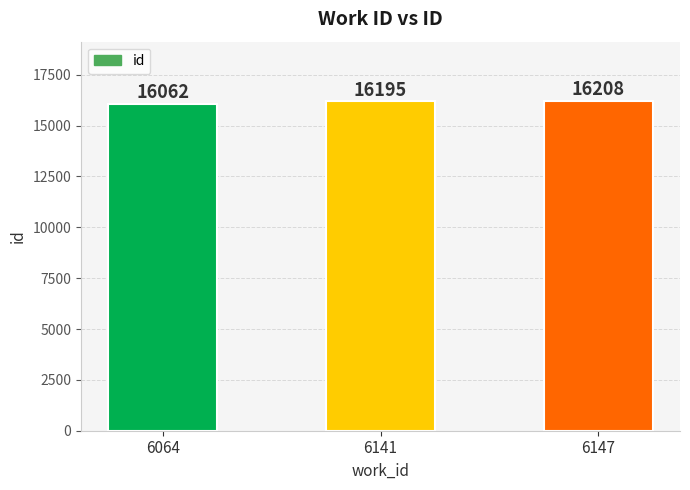

What is the average value?

16155